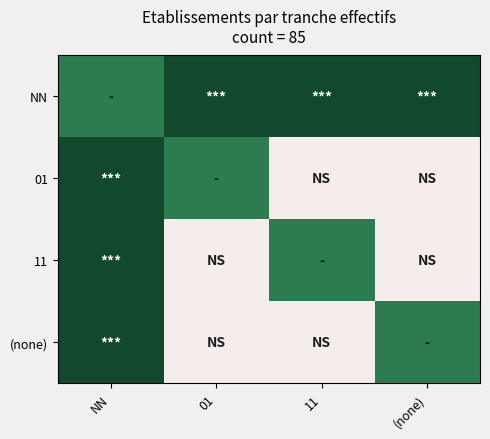

What is the difference between the highest and lowest values at 01?

0.7